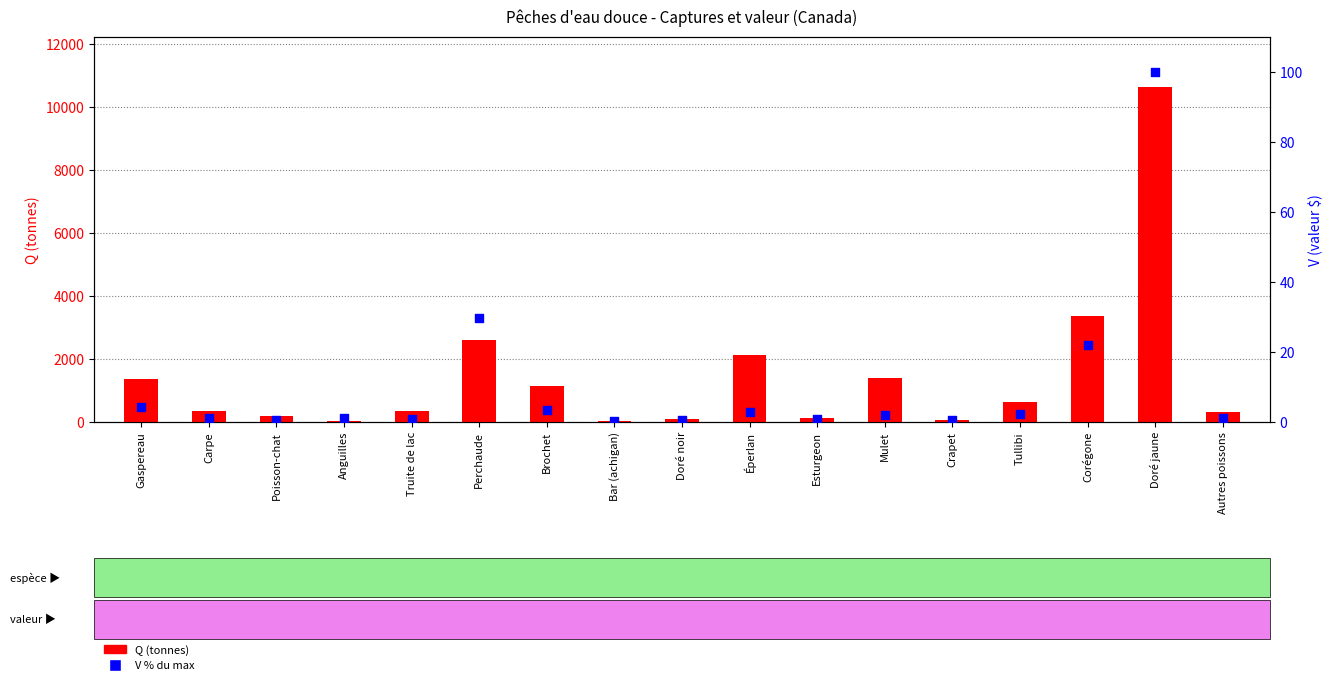

Which series contains the lowest Y value?

V % of max